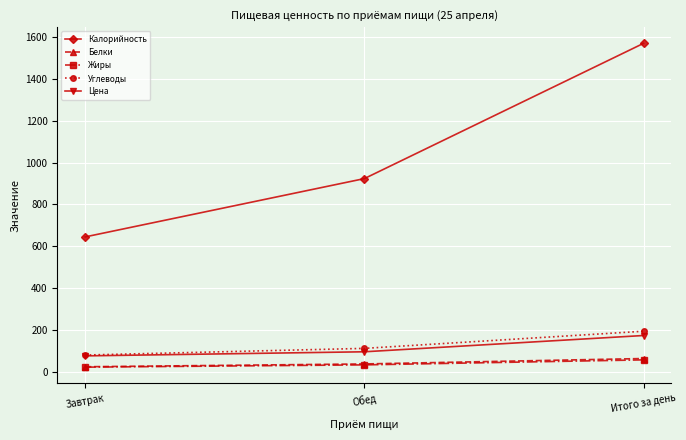

What is the difference between the Жиры values at Итого за день and Завтрак?

34.8